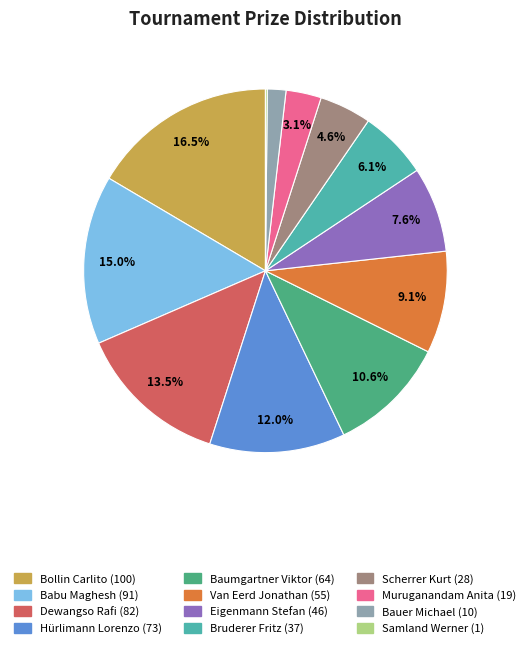

Is there a majority slice in this chart?

No